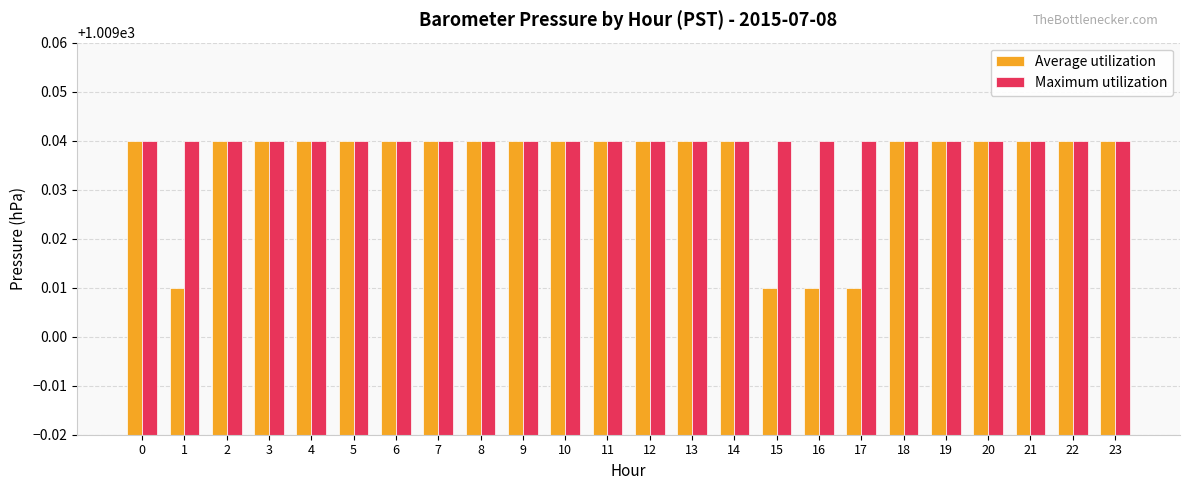

How many bars are there in total?

48